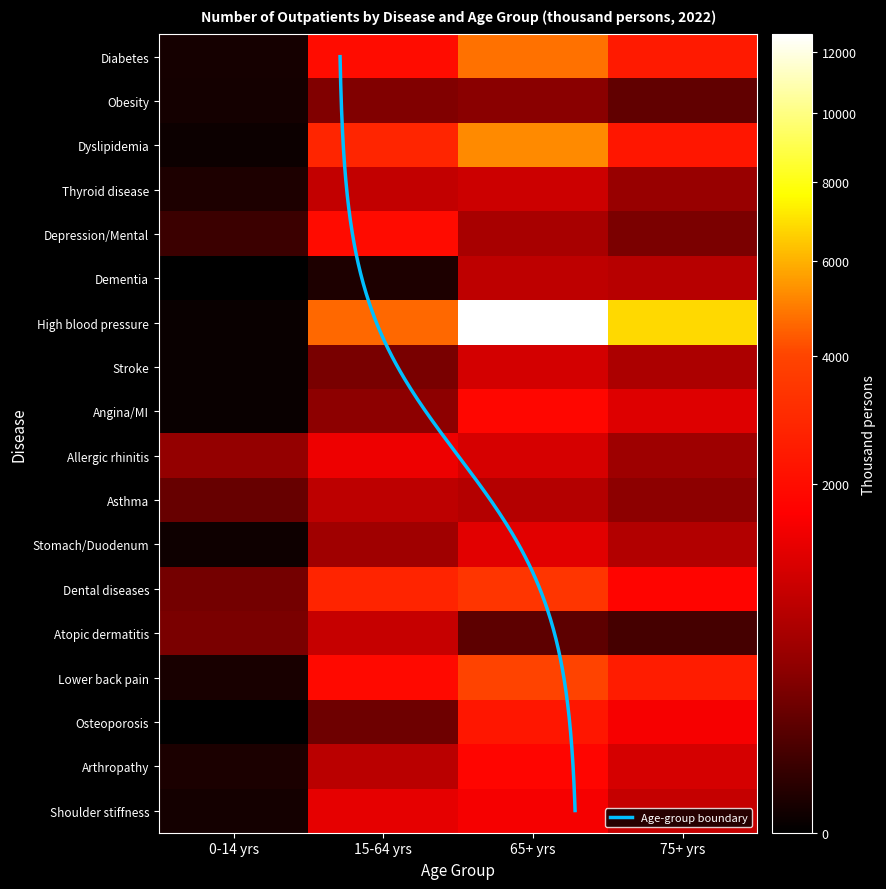

Read the Stomach/Duodenum value at 65+ yrs, to the nearest 100.

1200